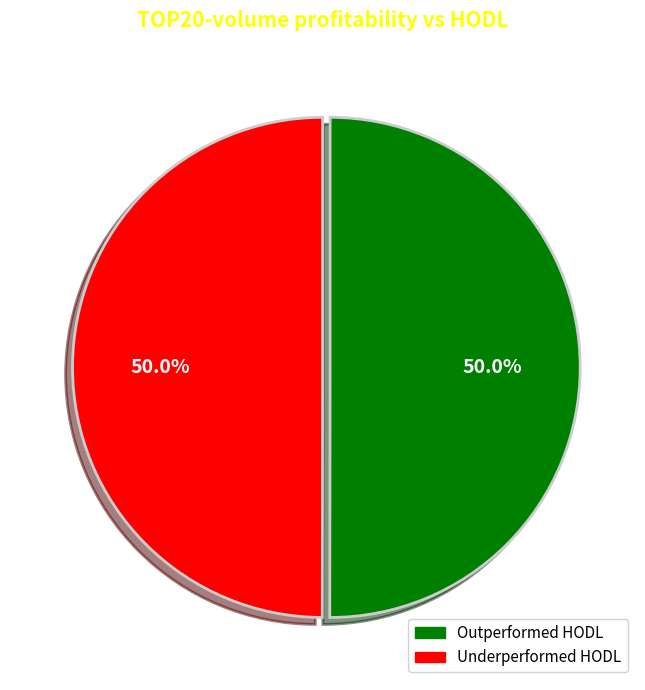

Do Underperformed HODL and Outperformed HODL together represent more than half of the pie?

Yes